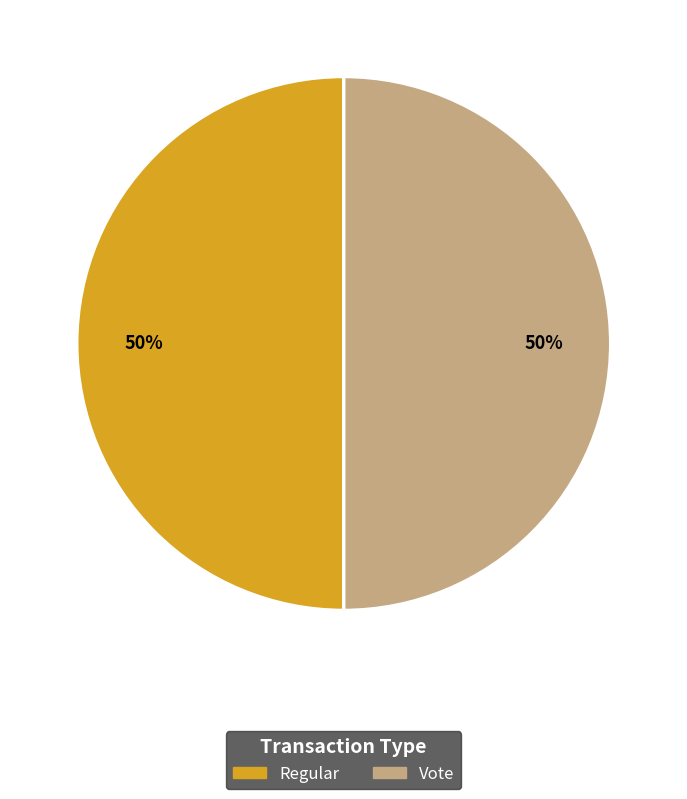

How many segments does this pie chart have?

2